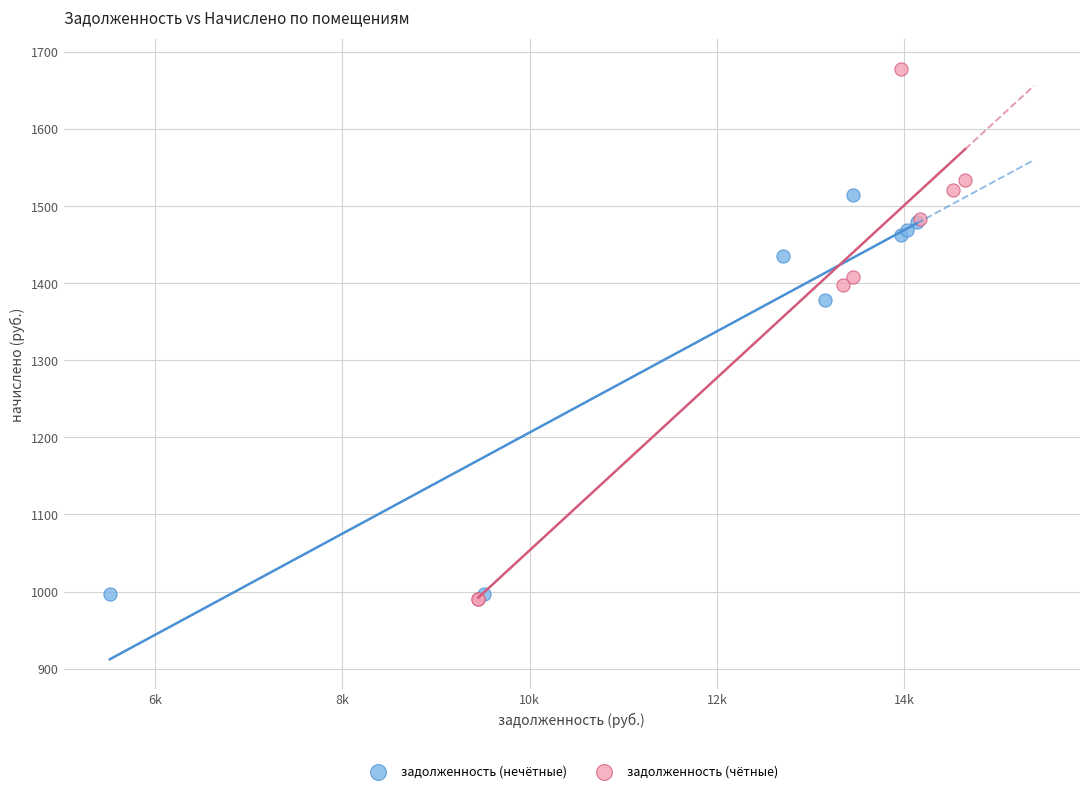

Which series has the widest spread of Y values?

задолженность (чётные)